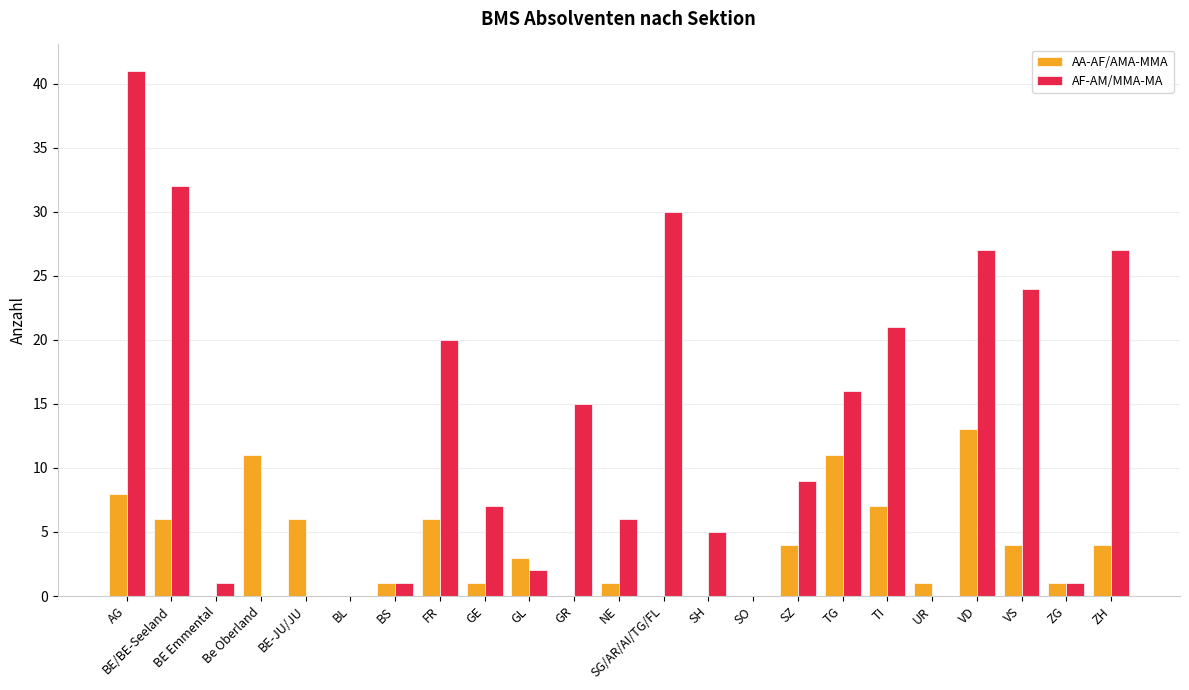

How many groups of bars are there?

23